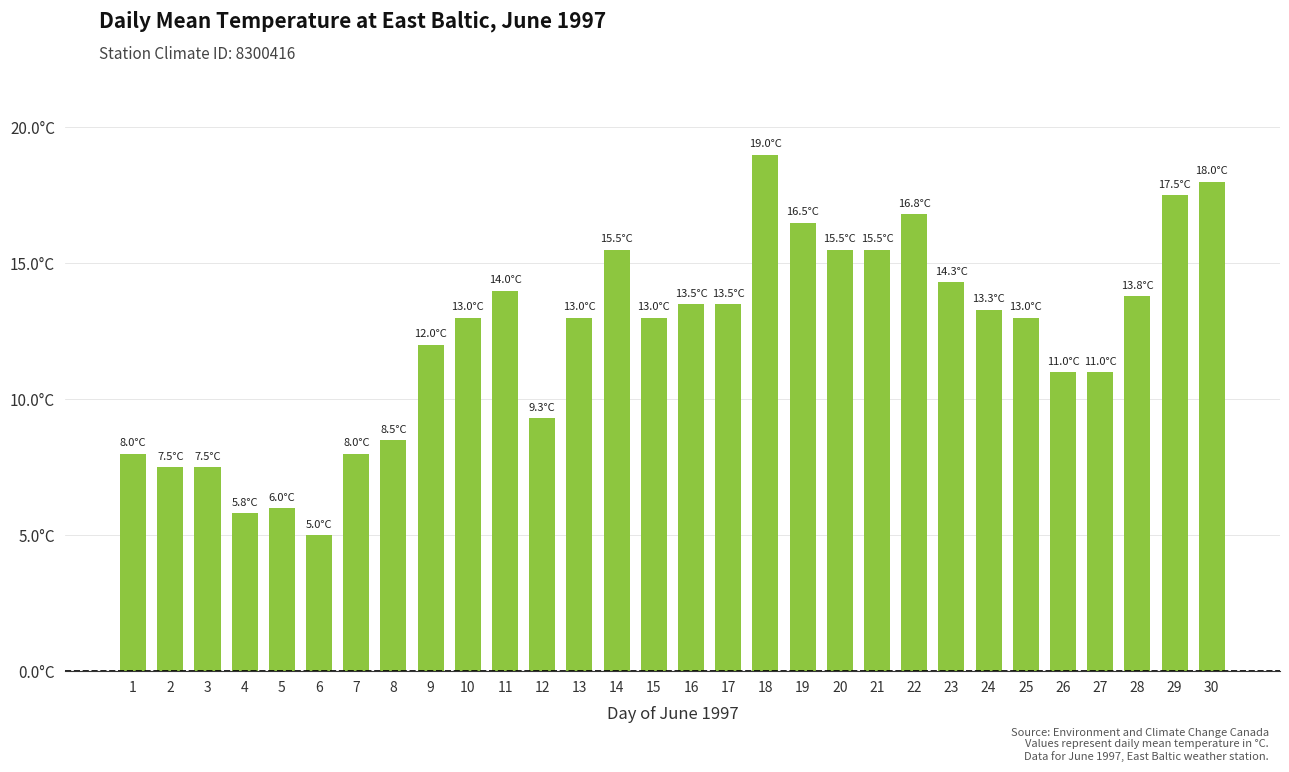

Are the bars horizontal?

No